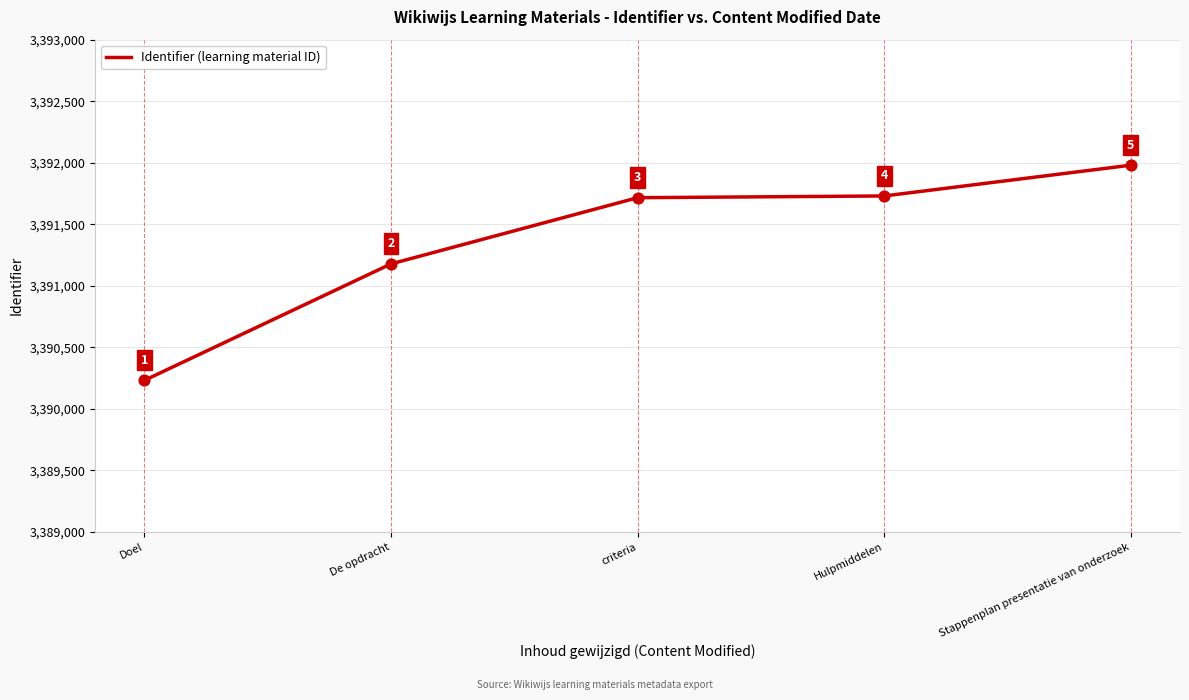

What is the change in value from Doel to criteria?

+1484